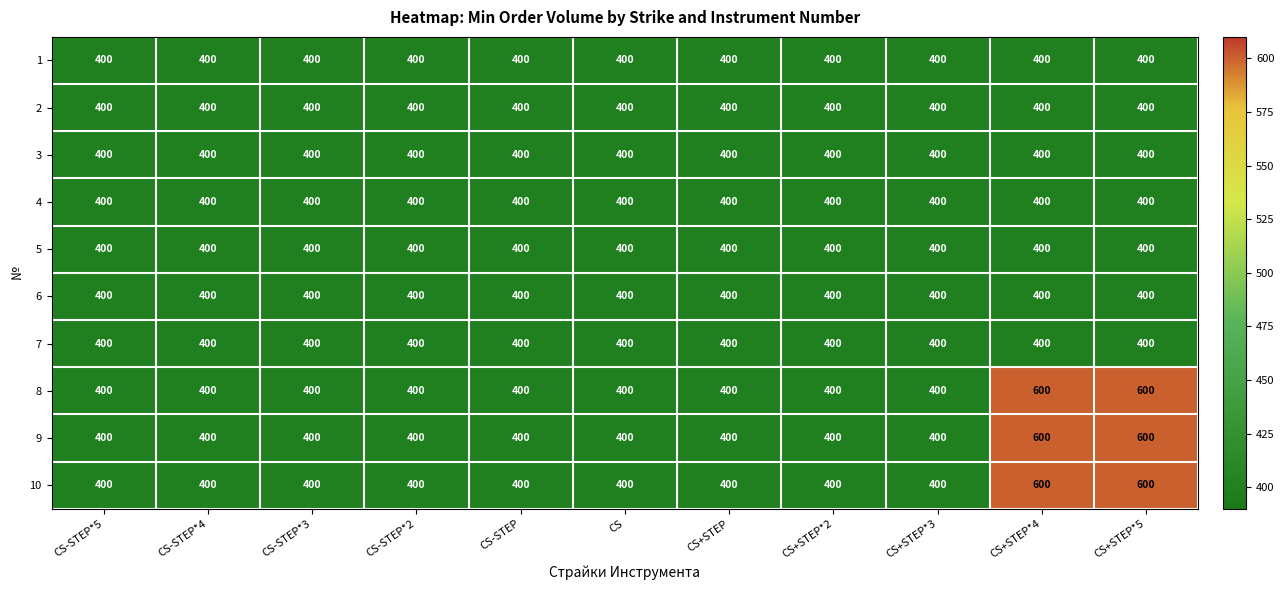

What is the smallest value displayed?

400